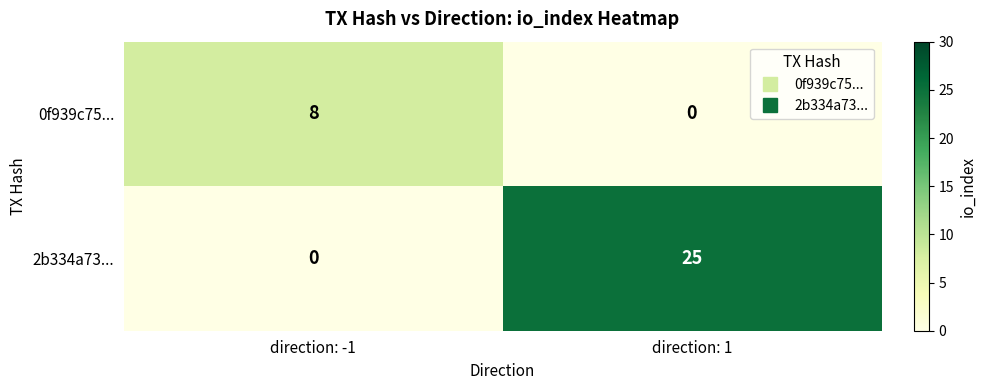

The value of 2b334a73... at direction: -1 is 0. True or false?

True